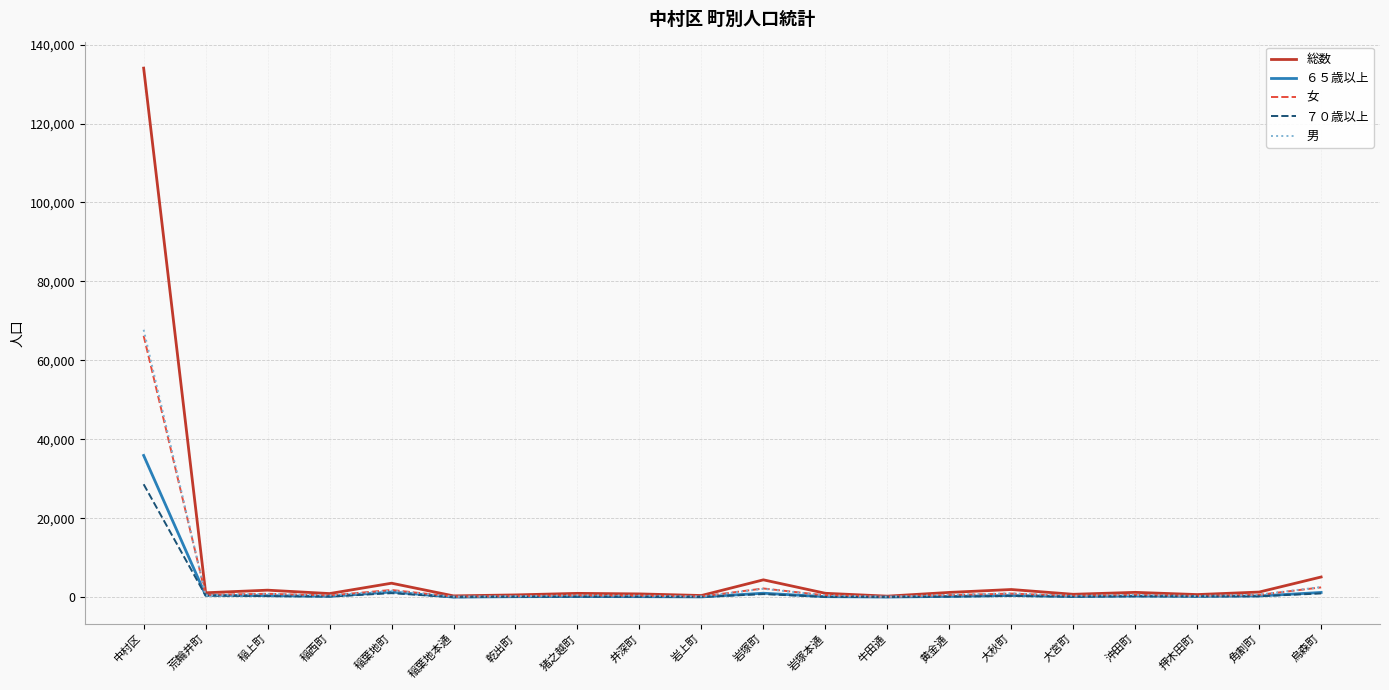

What is the difference between the ６５歳以上 values at 岩上町 and 乾出町?

54